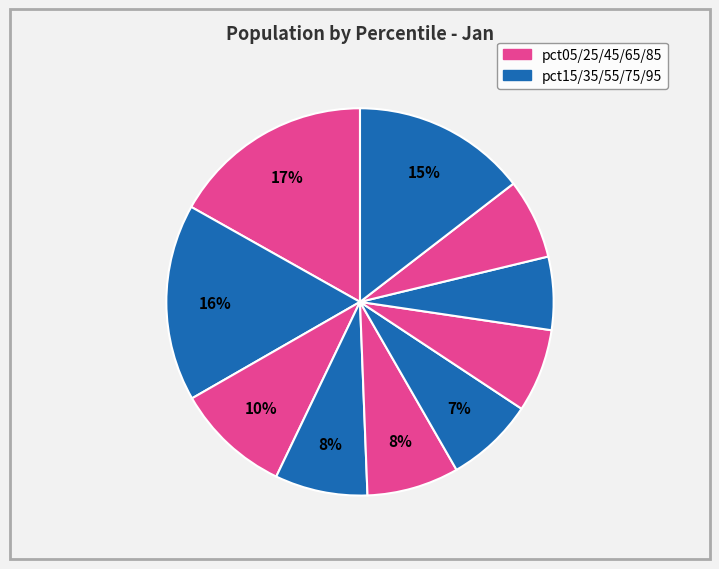

Count the number of slices in the pie.

10